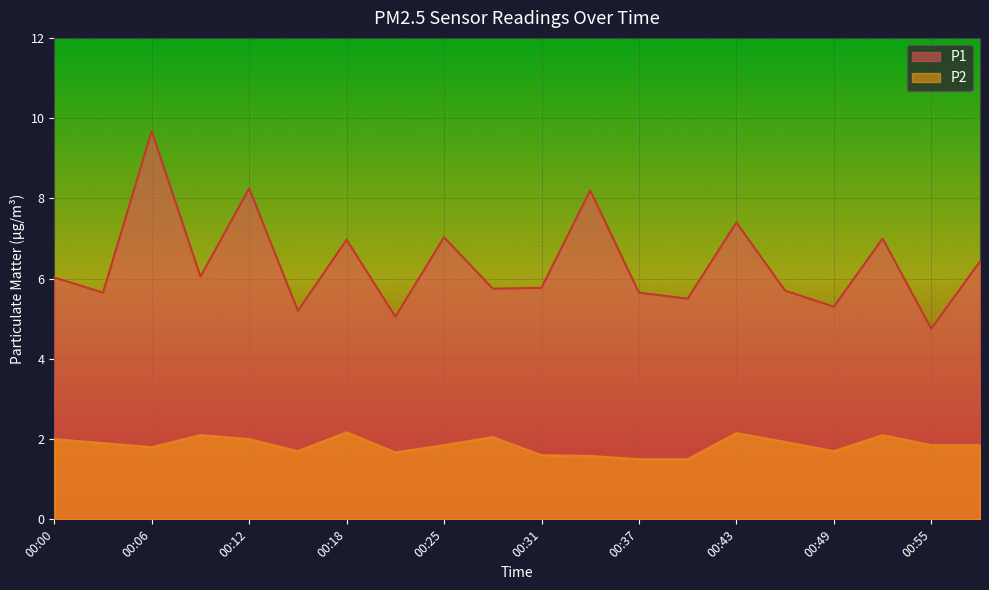

What is the value of the P1 point at the 18th from the left?

7.0